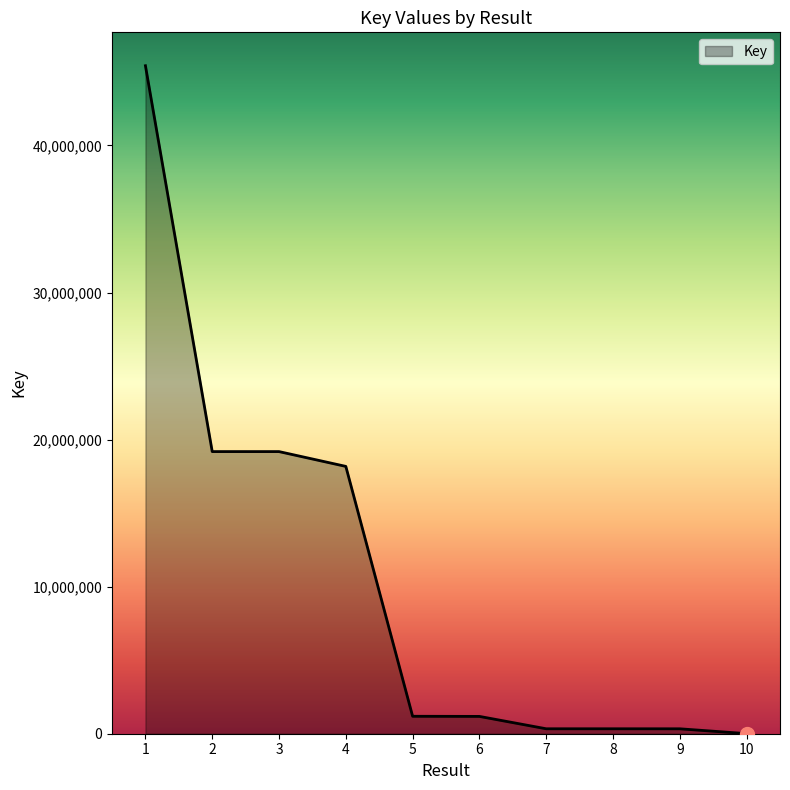

Is it true that the value at 1 is 73972606?

False